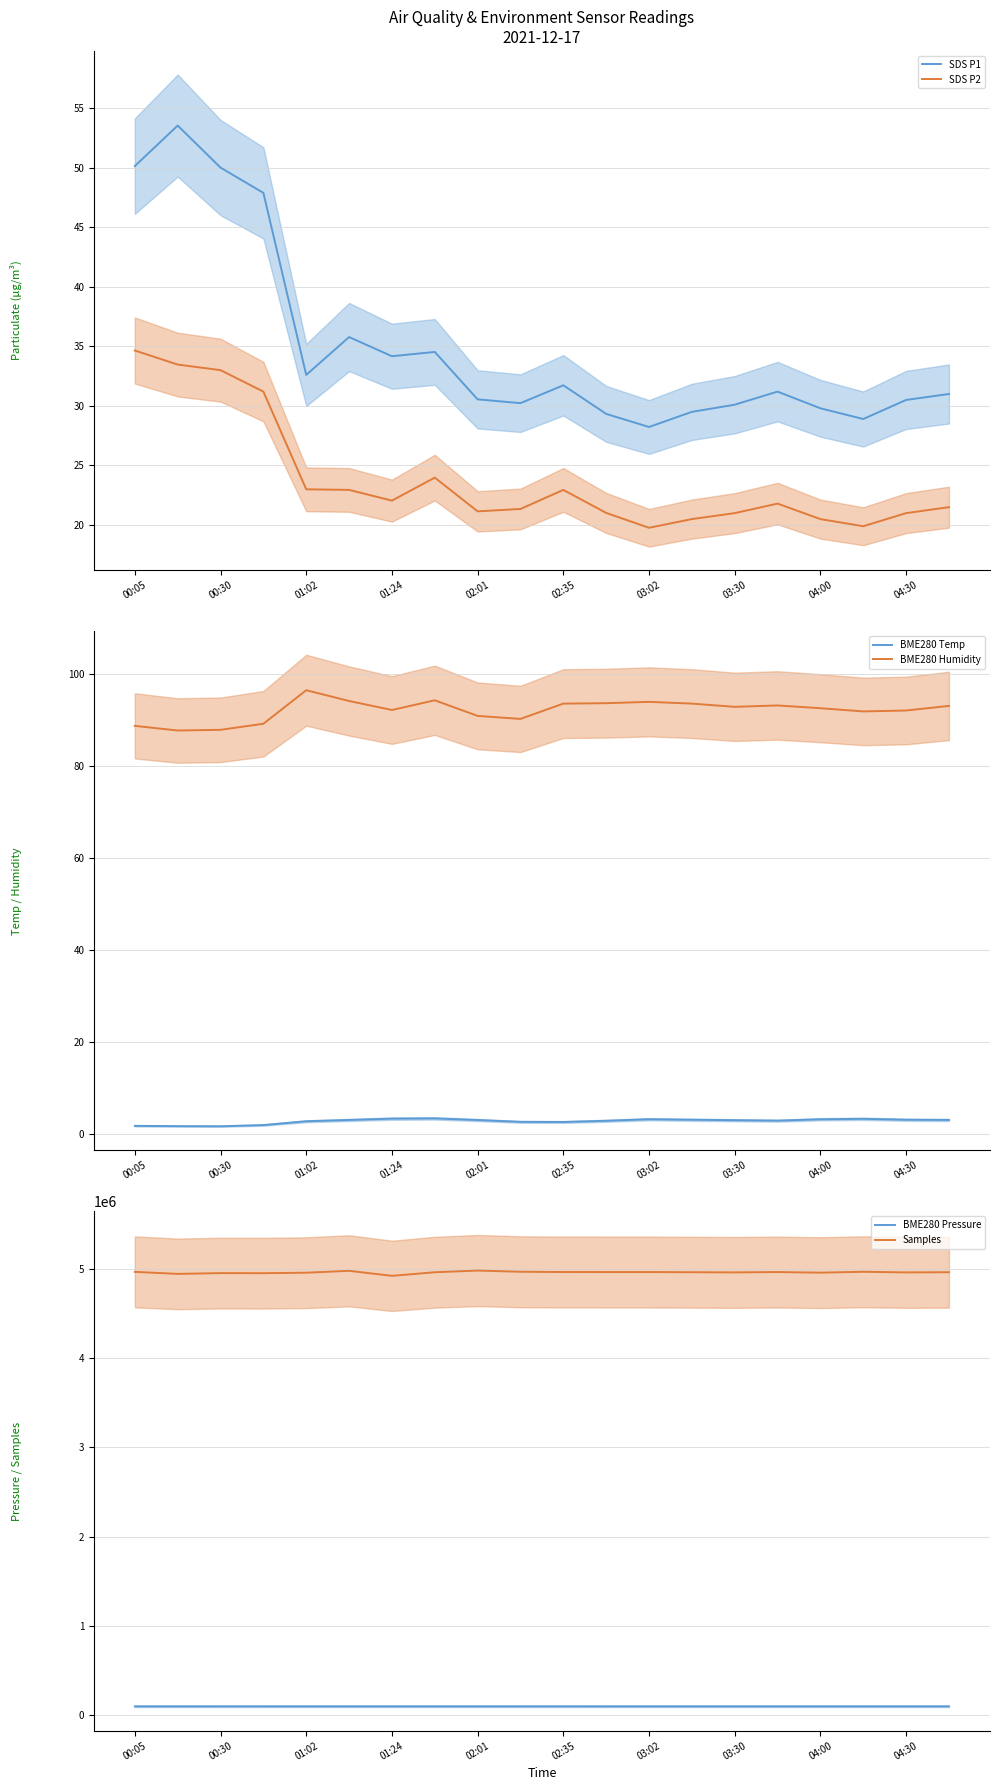

True or false: BME280 Pressure and Samples cross at least once.

False